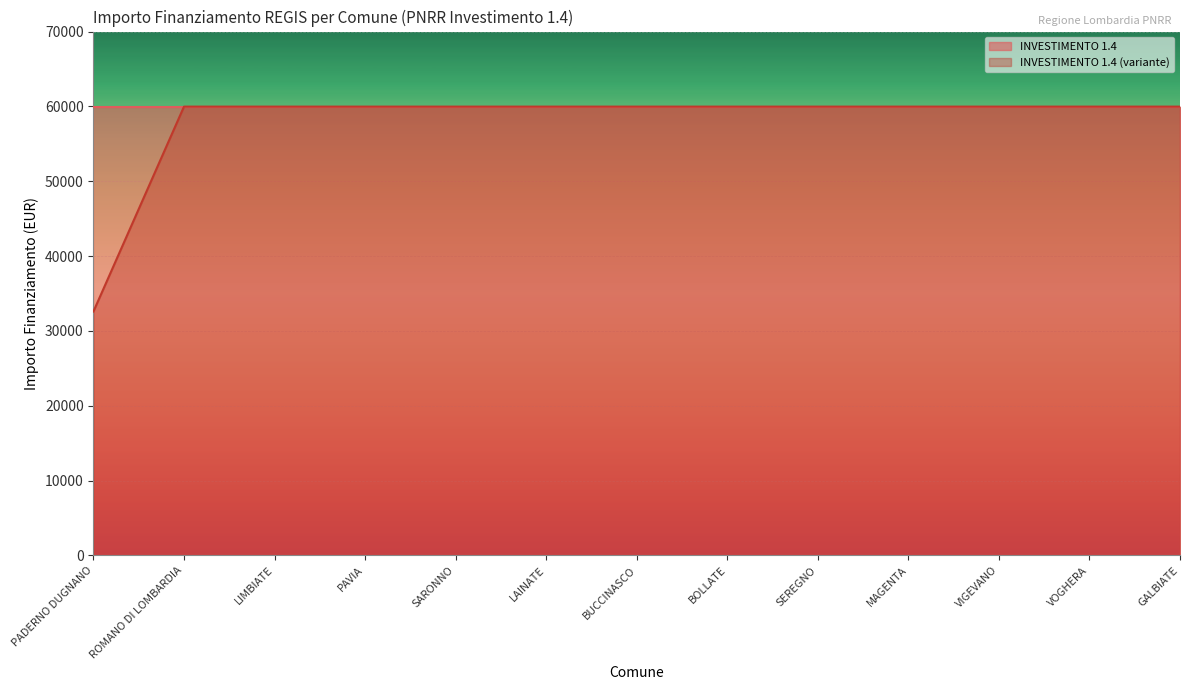

Does the chart display data point markers on the line(s)?

No